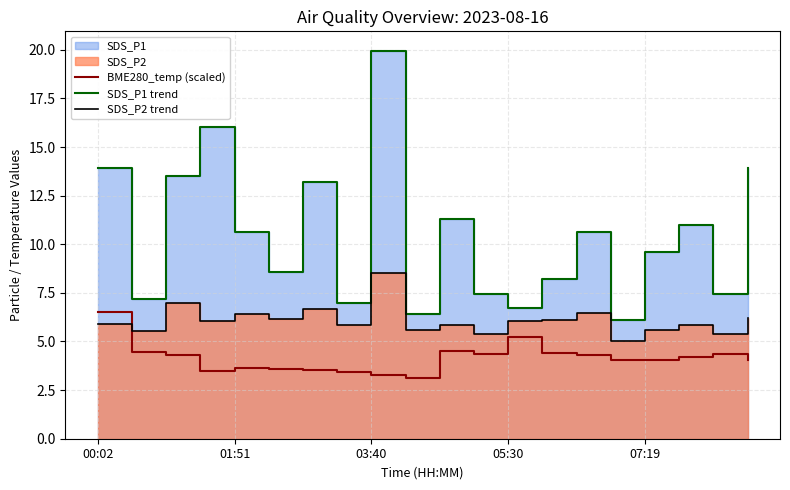

The value of SDS_P2 trend at 9 is 5.6. True or false?

True